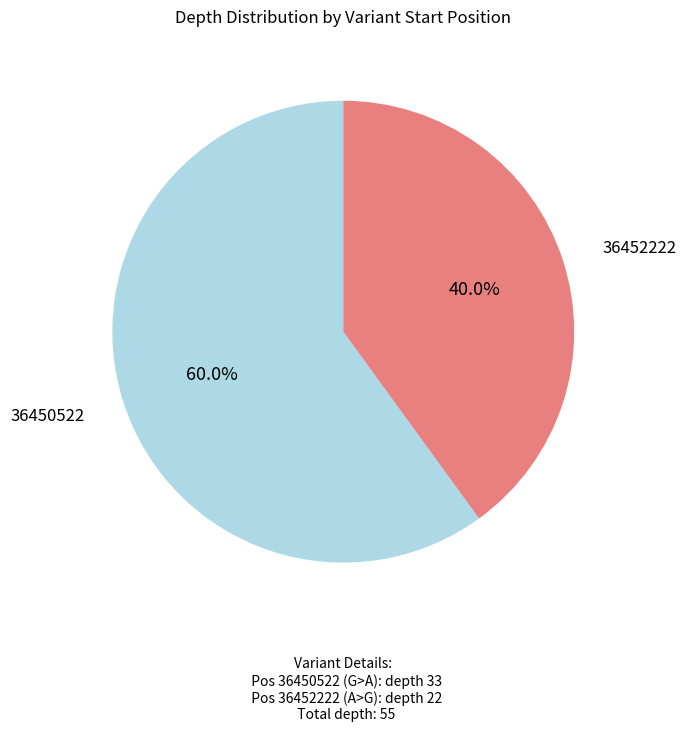

Does any single category account for the majority?

Yes